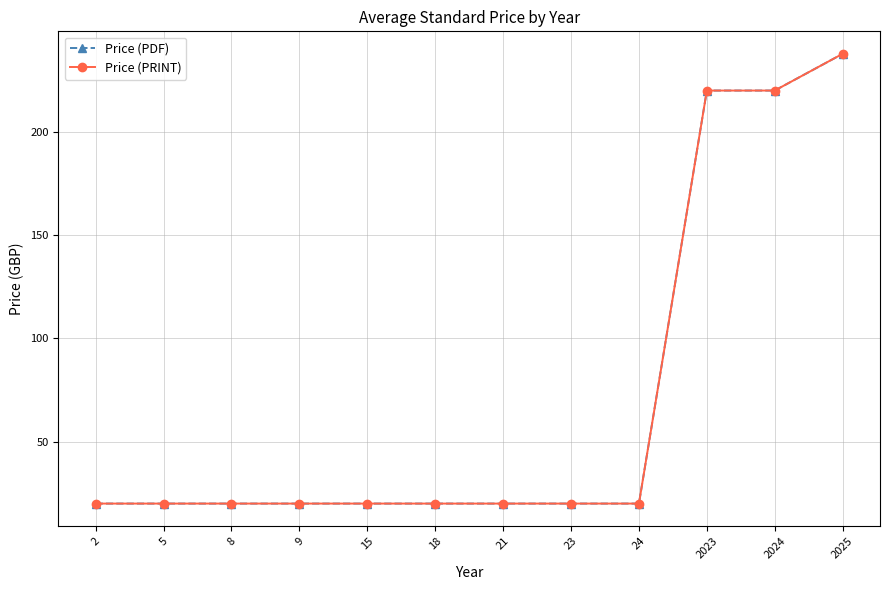

True or false: Price (PRINT) and Price (PDF) cross at least once.

False